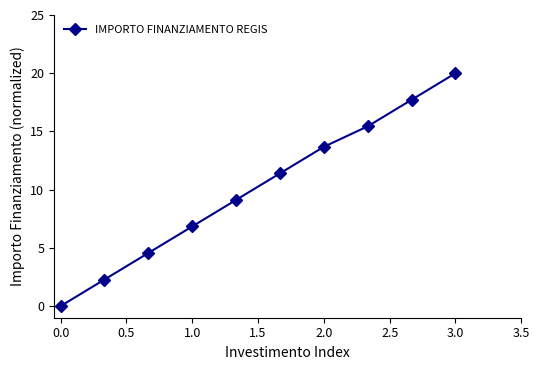

Reading right to left, extract all data points from this chart.

20.0	17.7	15.4	13.7	11.4	9.1	6.8	4.6	2.3	0.0